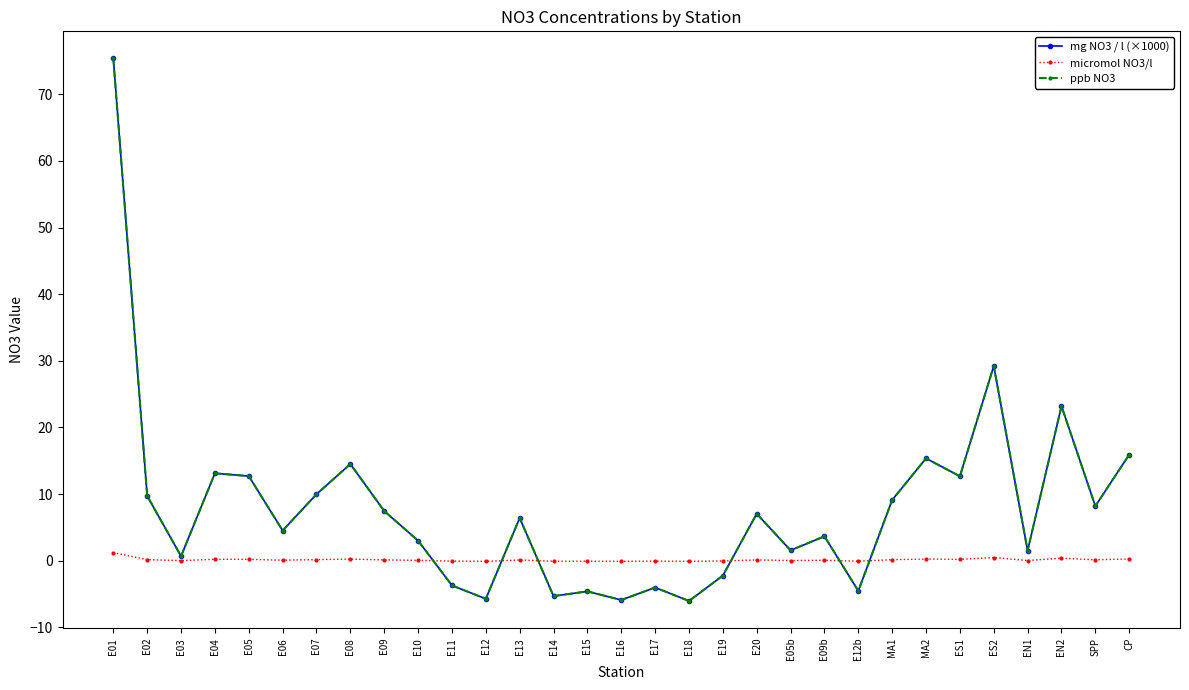

Is it true that micromol NO3/l equals -0.1 at E18?

True